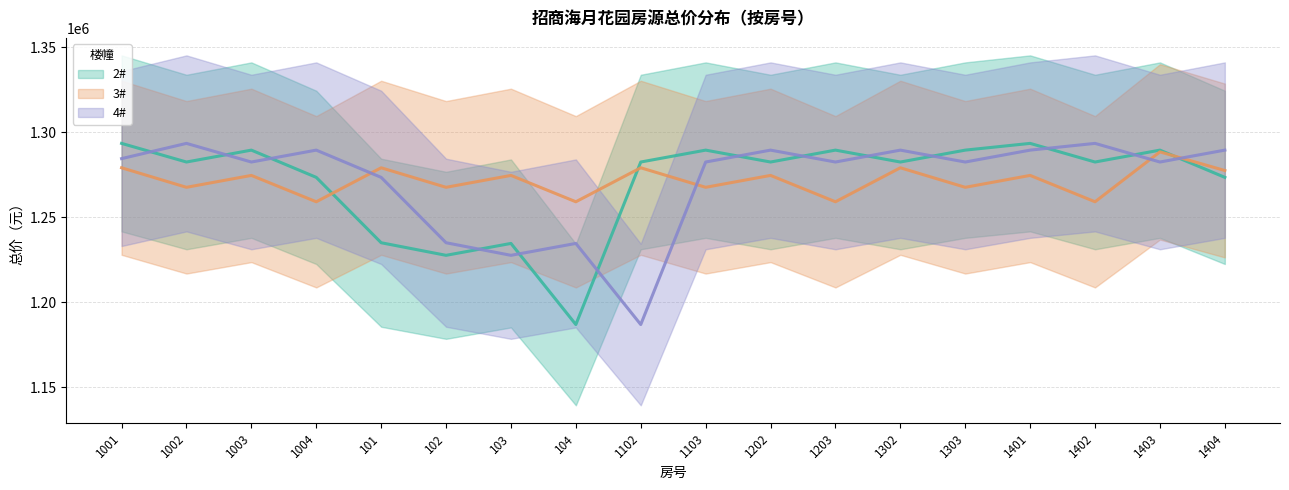

What is the minimum value shown in the chart?

1186943